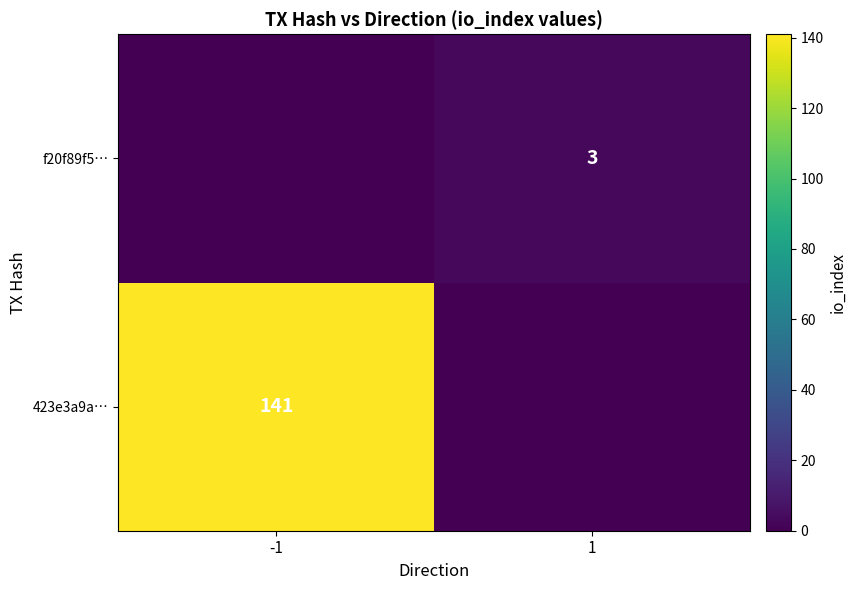

Is it true that 423e3a9a… equals 141 at -1?

True